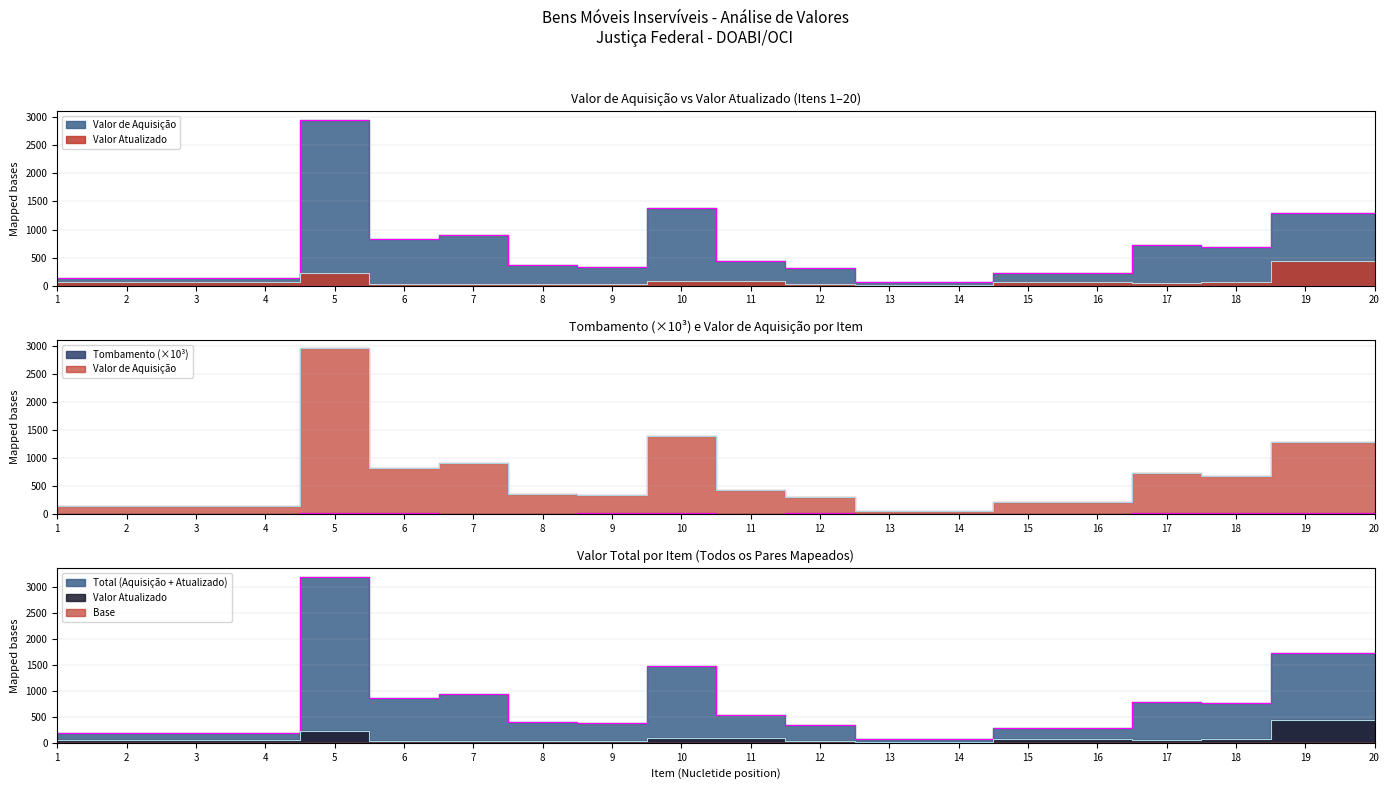

List the series in order of their peak value, lowest first.

Tombamento, Valor Atualizado, Valor de Aquisição